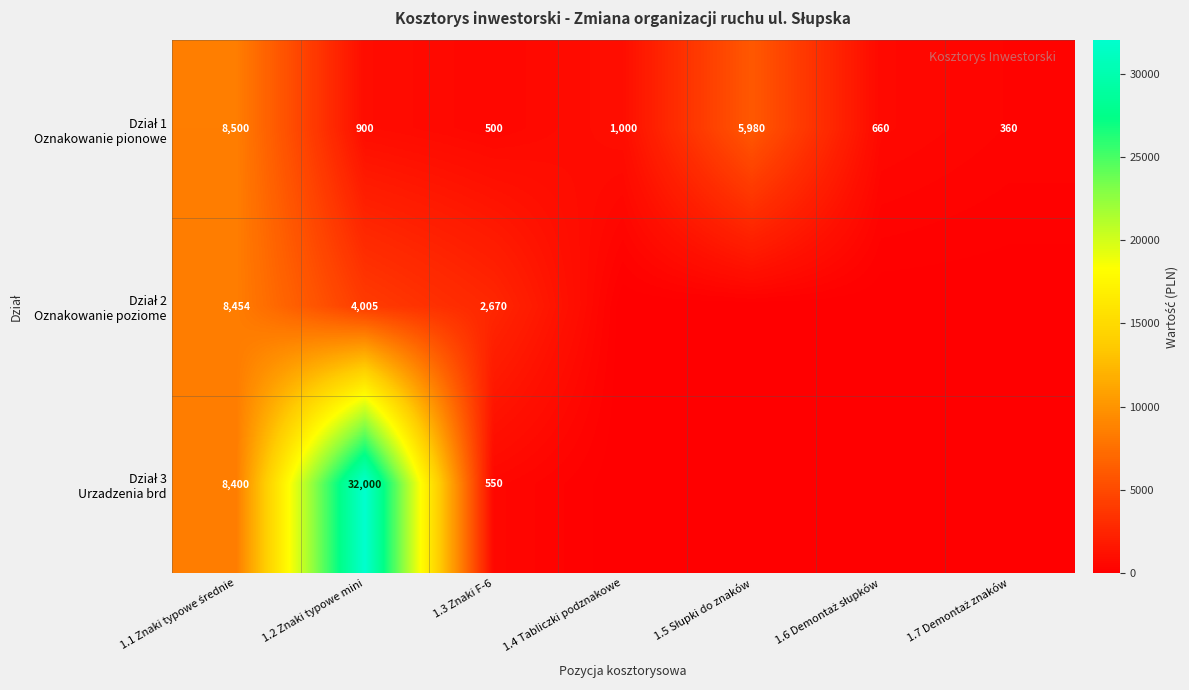

Which series has the largest range (max minus min)?

Dział 3 Urzadzenia brd